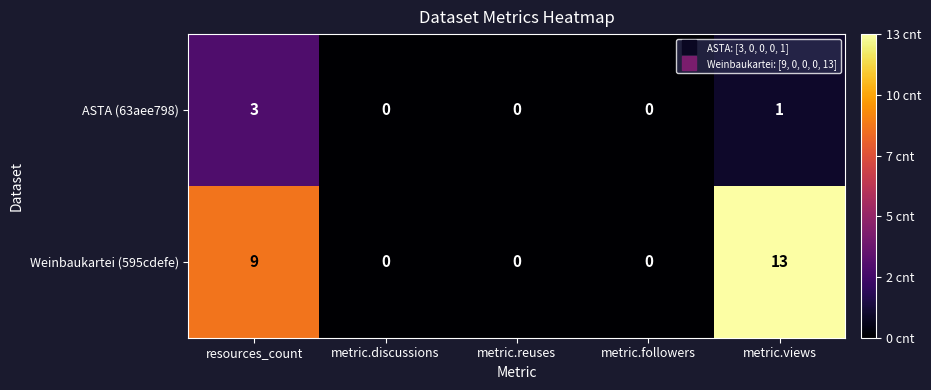

Reading left to right, transcribe all the data shown in this chart.

ASTA (63aee798): resources_count=3	metric.discussions=0	metric.reuses=0	metric.followers=0	metric.views=1
Weinbaukartei (595cdefe): resources_count=9	metric.discussions=0	metric.reuses=0	metric.followers=0	metric.views=13